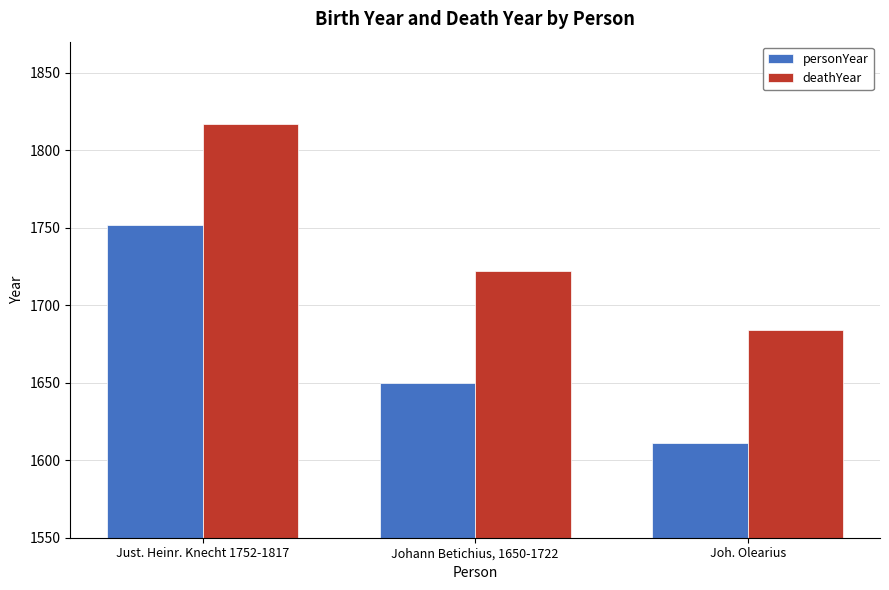

How many categories are shown in the chart?

3